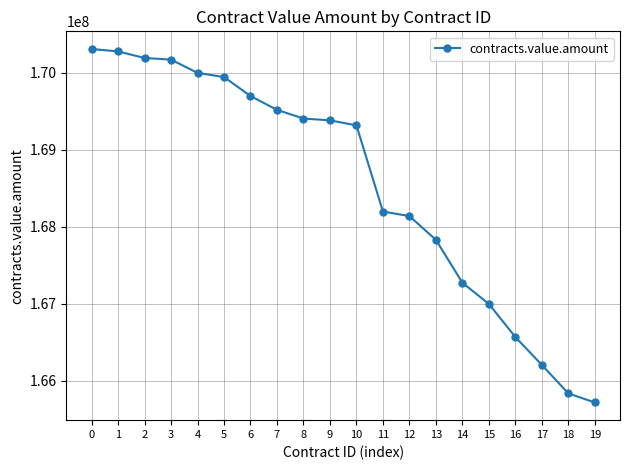

How many data points are less than 169383507?

10